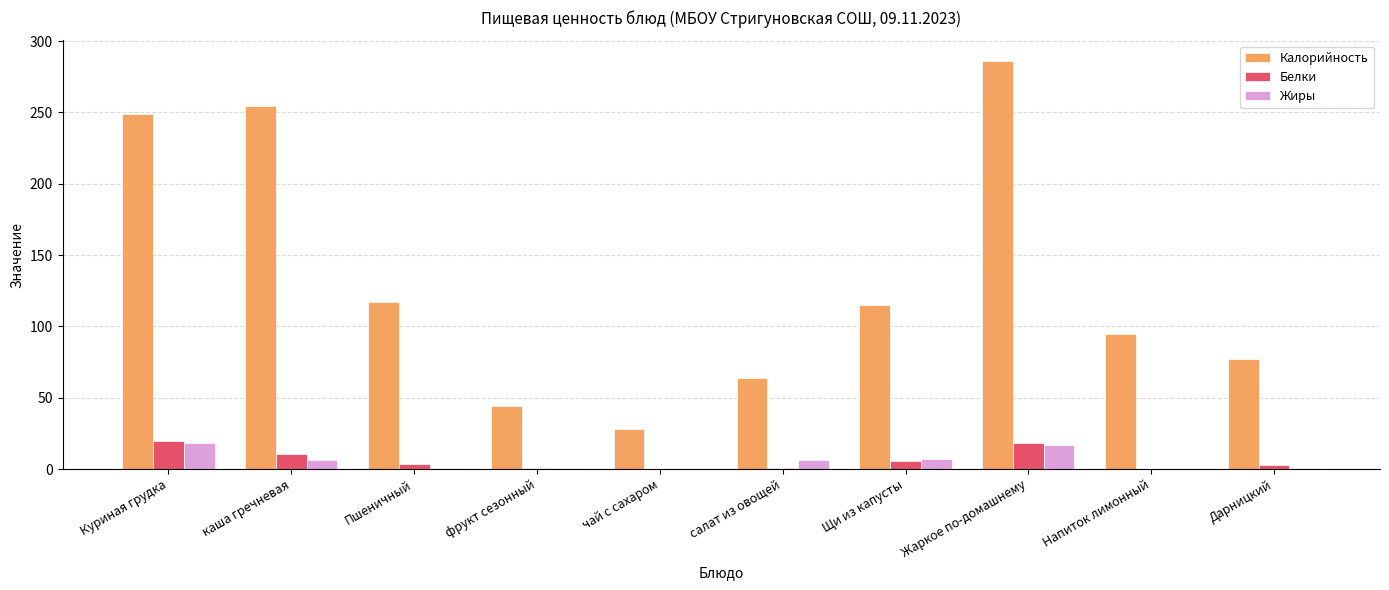

What is the approximate value of Жиры at Щи из капусты?

7.0